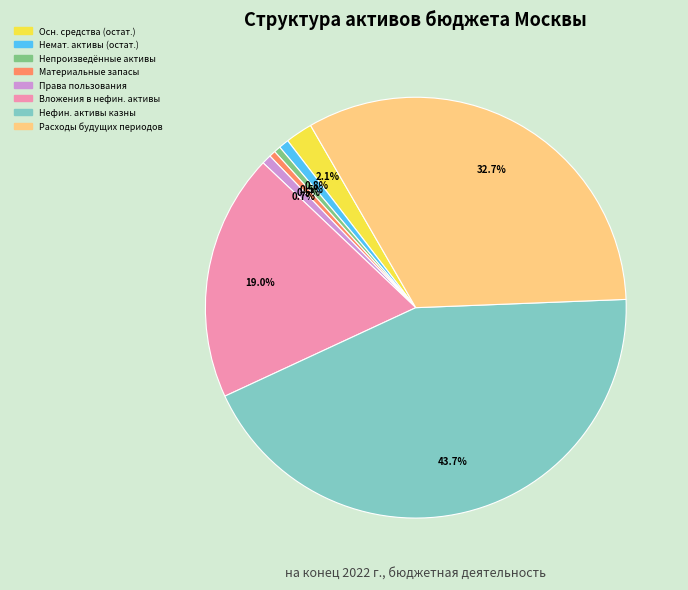

To the nearest percent, what is the difference between the largest and smallest slice percentages?

43%